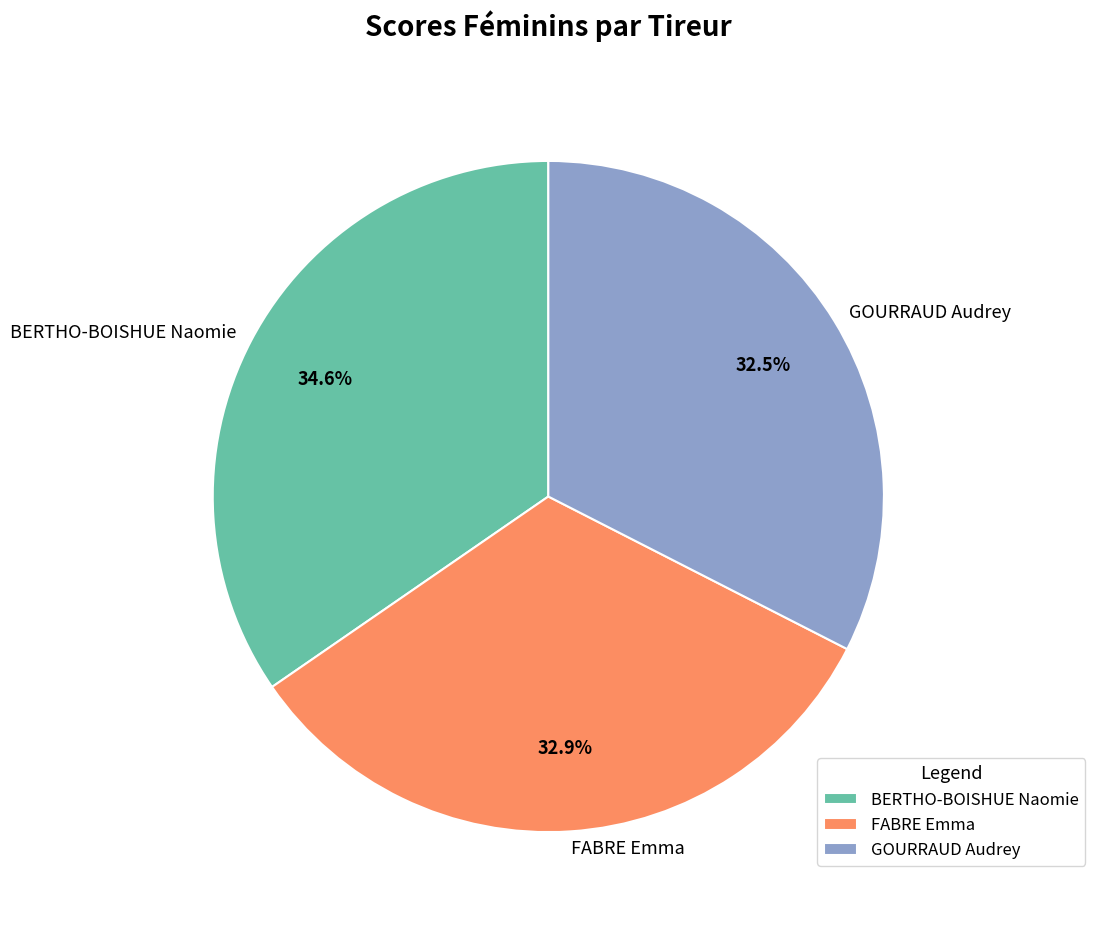

What percentage is the BERTHO-BOISHUE Naomie slice, to the nearest percent?

35%